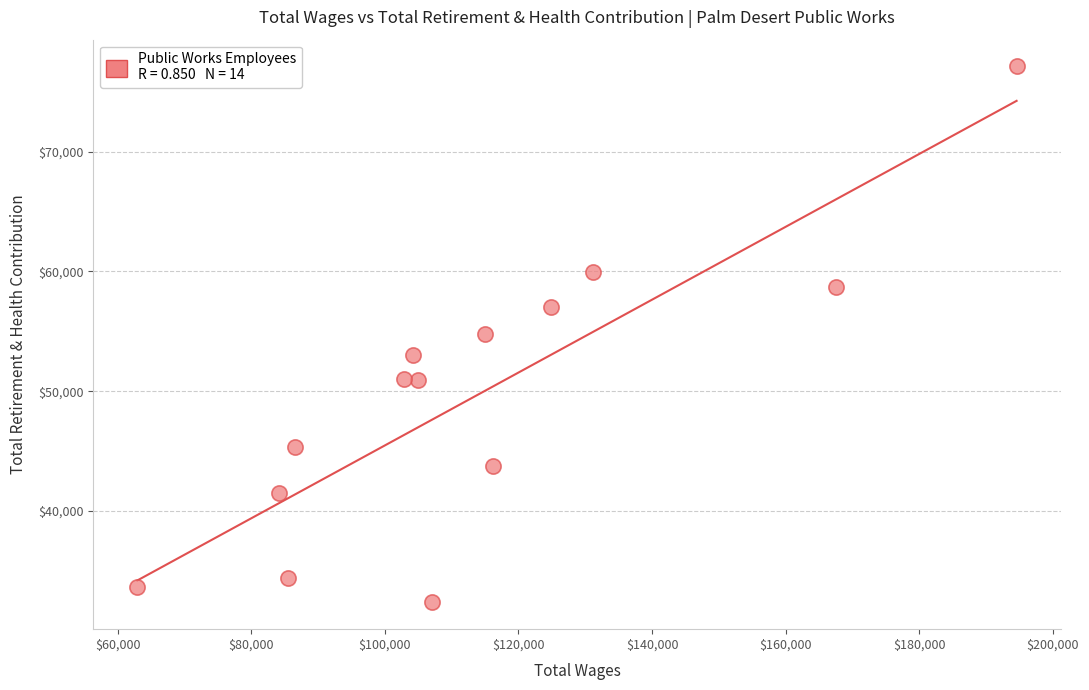

What is the range of Y values (max minus min)?

44763